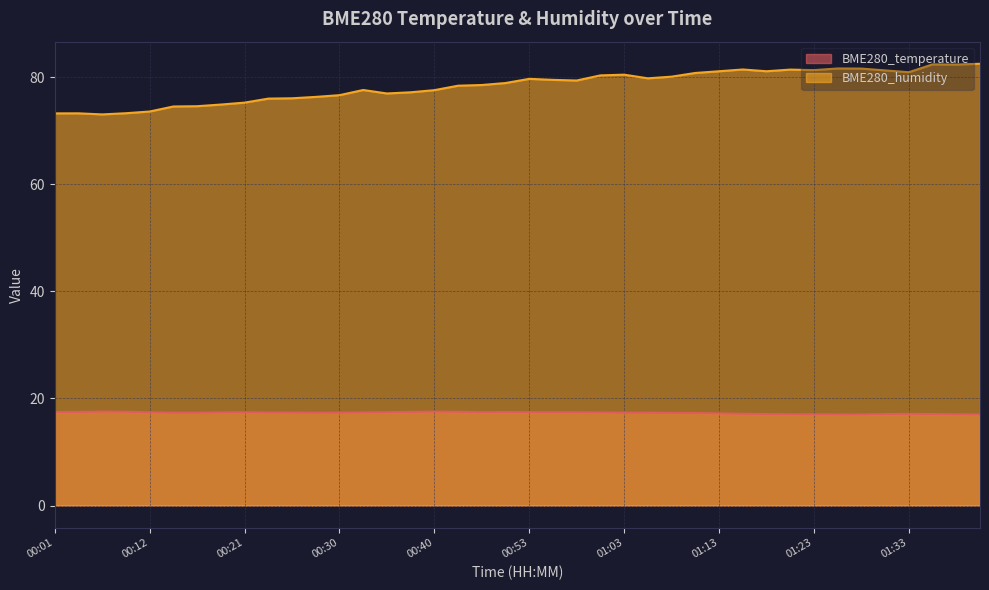

What is the difference between the BME280_temperature values at 01:13 and 01:38?

0.2